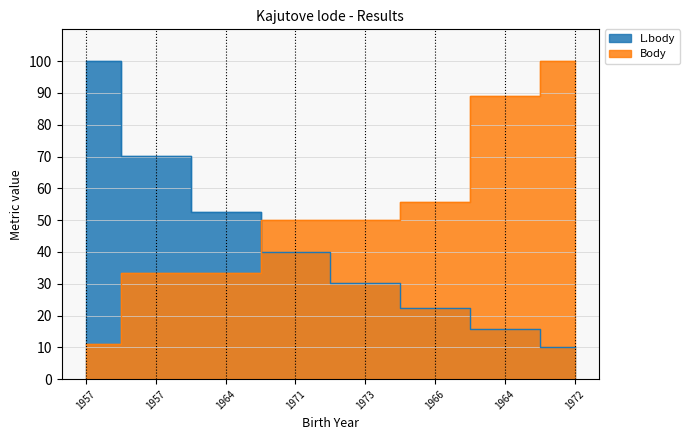

What is the label of the 7th point from the right?

1957